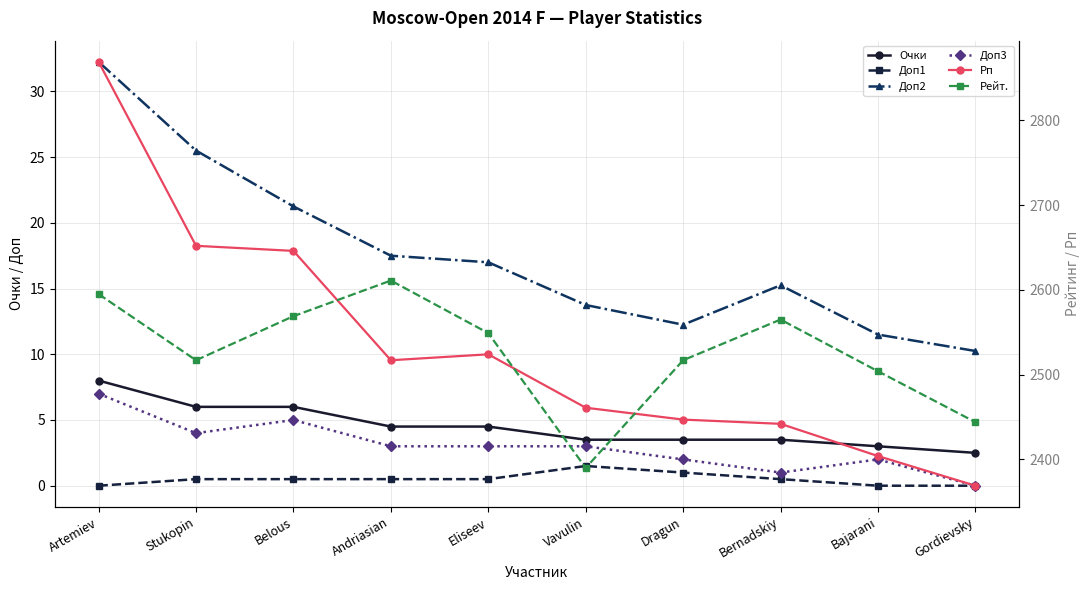

Which category has the highest value in the Доп1 series?

Vavulin